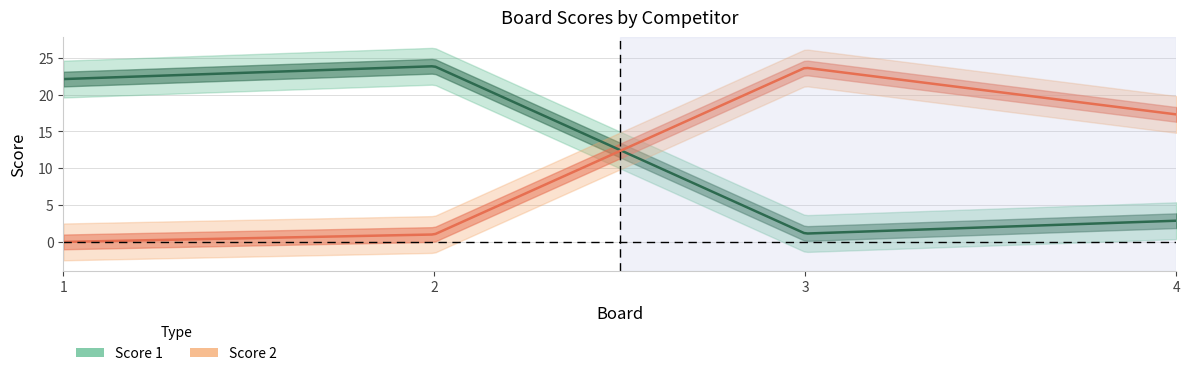

True or false: Score 2 has a value of 17 at 4.

True